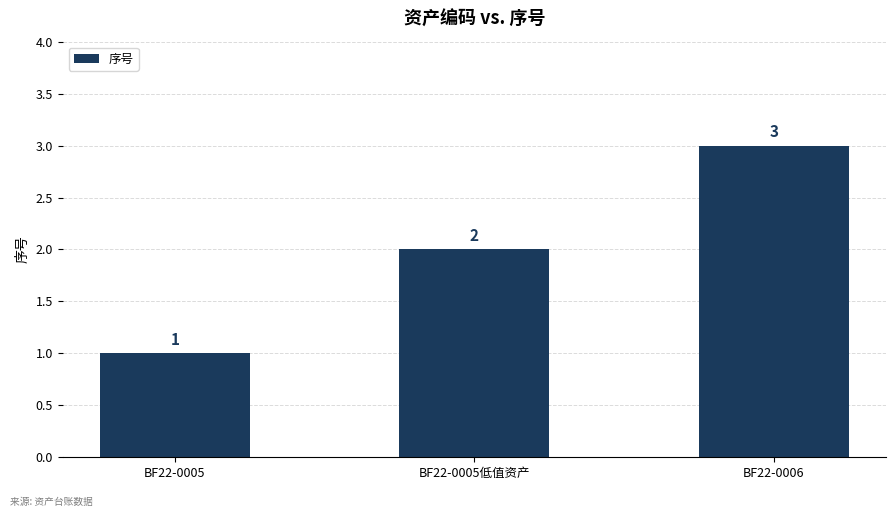

What is the difference between the values at BF22-0006 and BF22-0005?

2